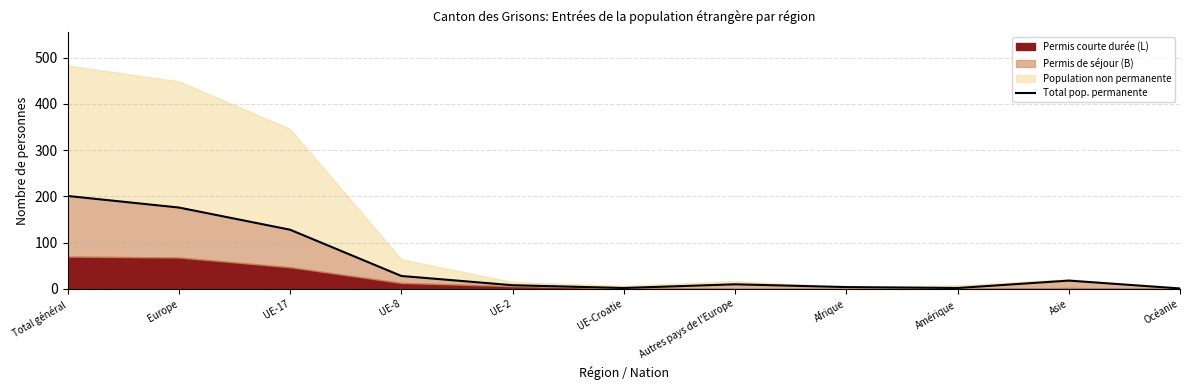

List the labels in order of value, largest first.

Total général, Europe, UE-17, UE-8, Asie, Autres pays de l'Europe, UE-2, Afrique, UE-Croatie, Amérique, Océanie